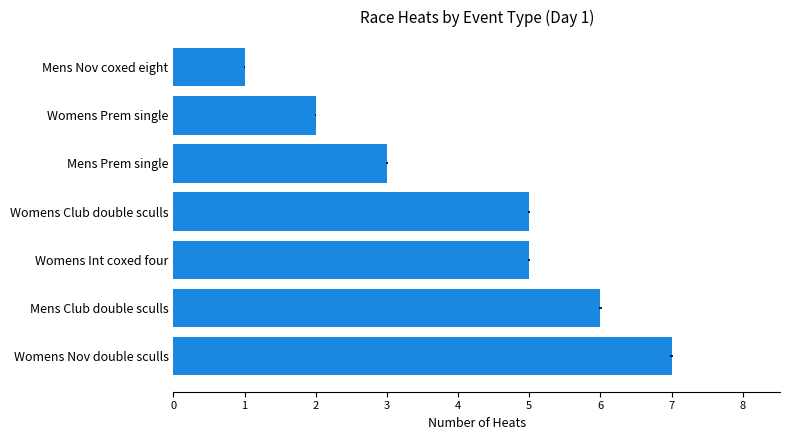

The value at Mens Prem single is 5. True or false?

False